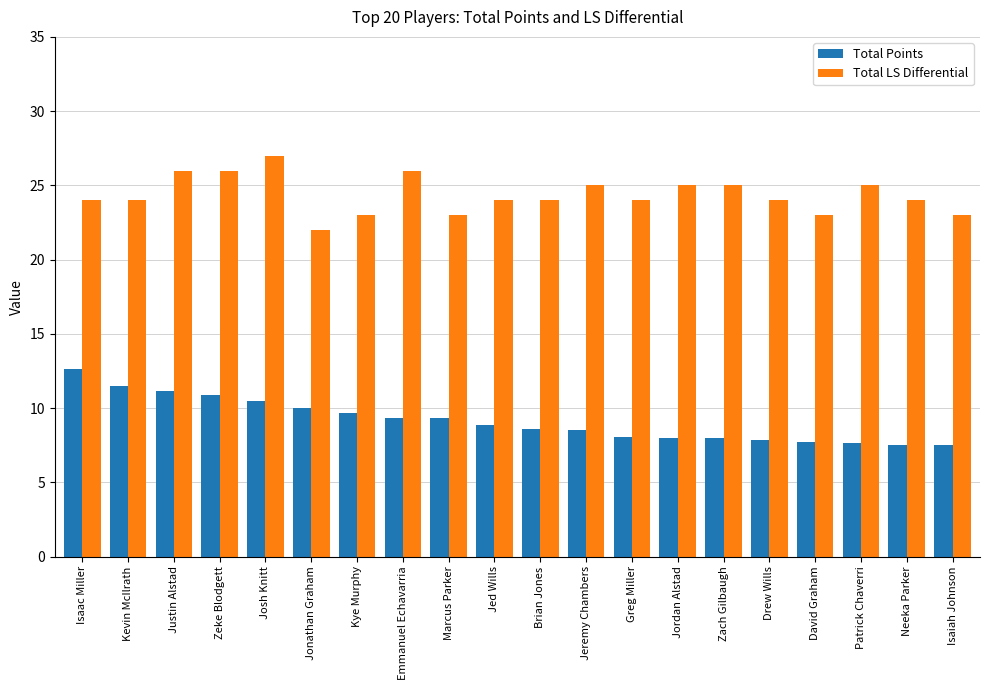

What is the label of the 7th bar from the left?

Kye Murphy